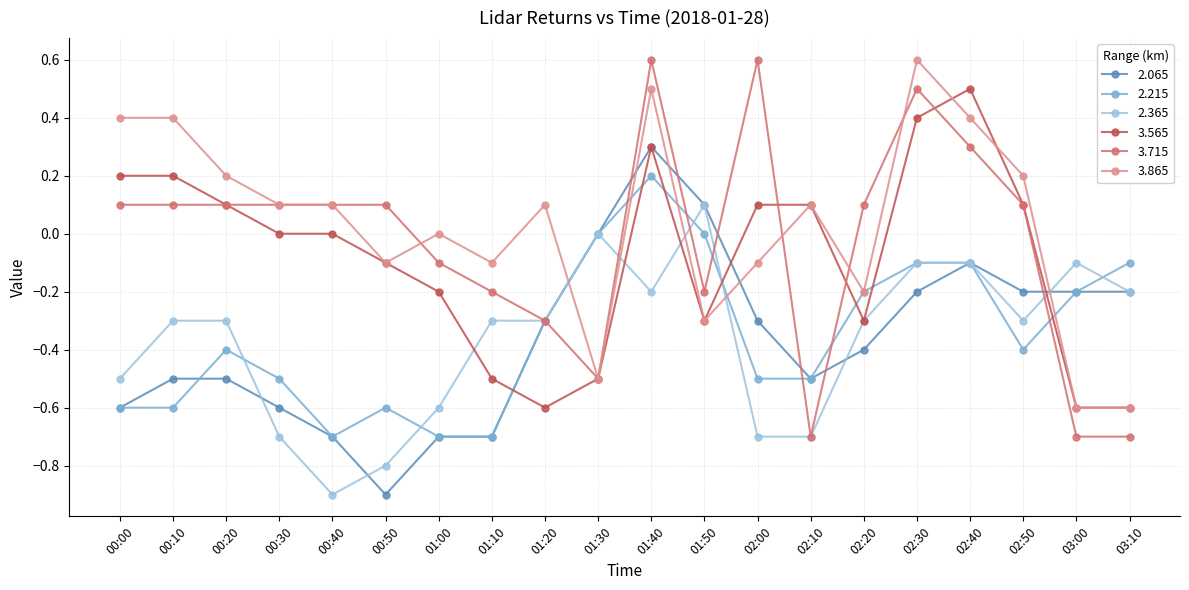

What is the difference between the highest and lowest values at 02:30?

0.8